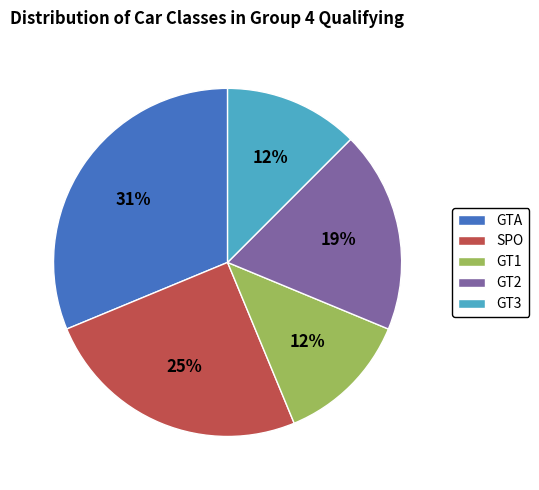

Approximately how many times larger is the value at GT3 compared to SPO?

0.5